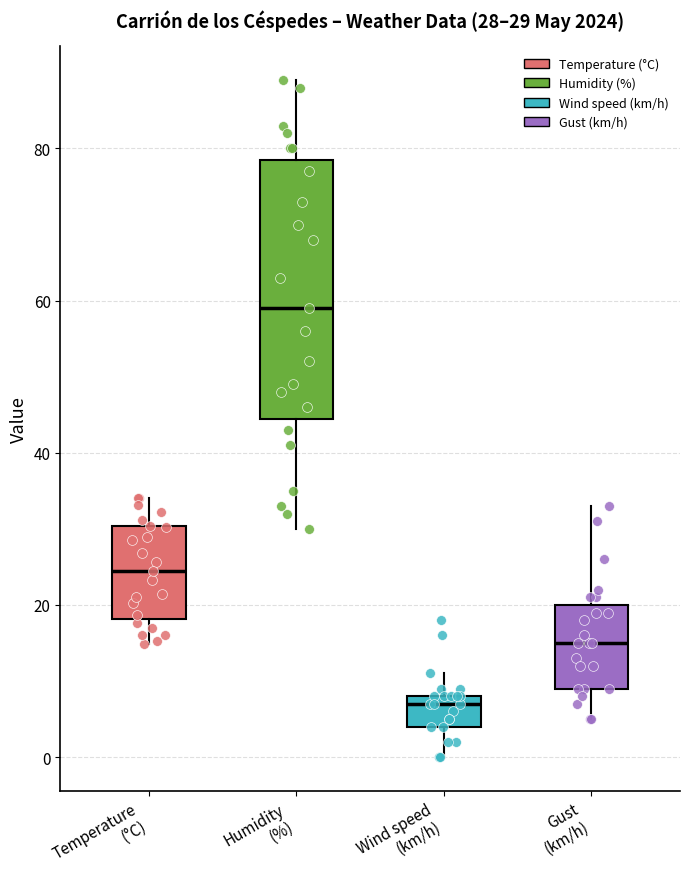

Which box's median line is the lowest?

Wind speed (km/h)